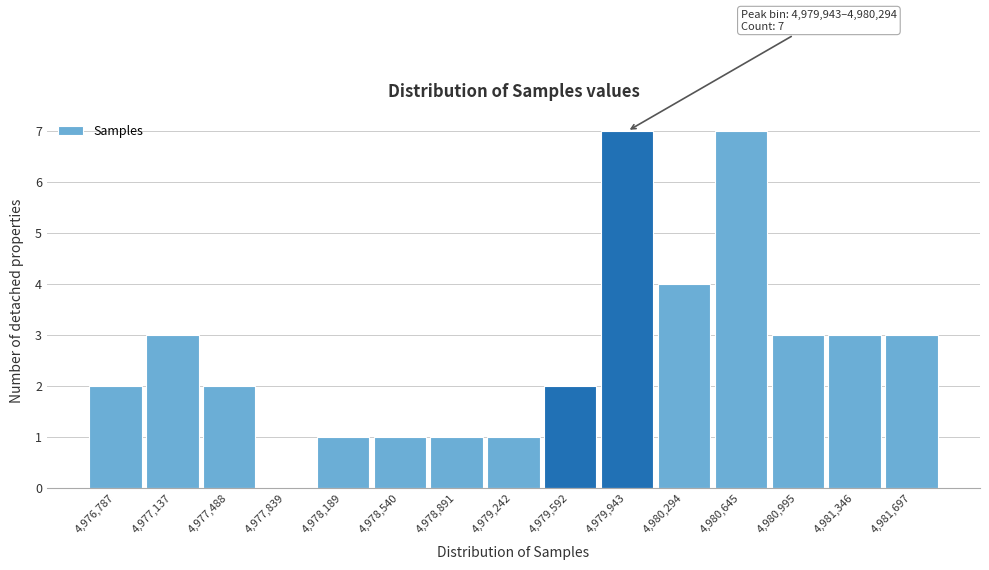

Reading left to right, extract all data points from this chart.

4,976,787=2	4,977,137=3	4,977,488=2	4,977,839=0	4,978,189=1	4,978,540=1	4,978,891=1	4,979,242=1	4,979,592=2	4,979,943=7	4,980,294=4	4,980,645=7	4,980,995=3	4,981,346=3	4,981,697=3